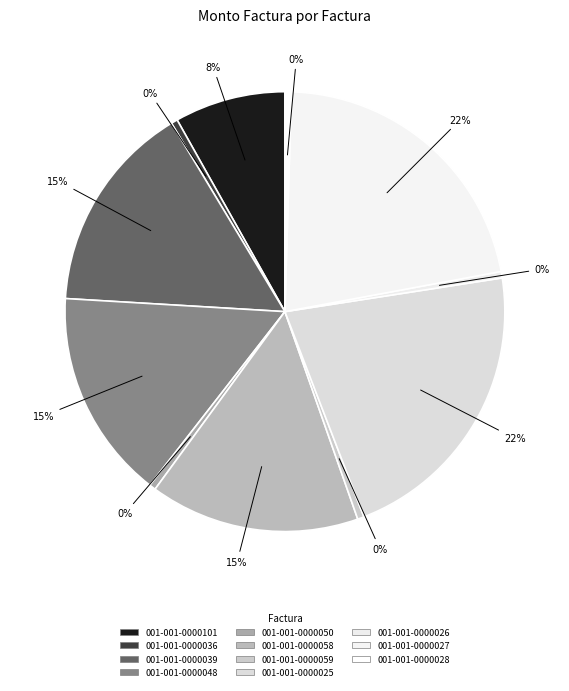

How many slices are in this pie chart?

11